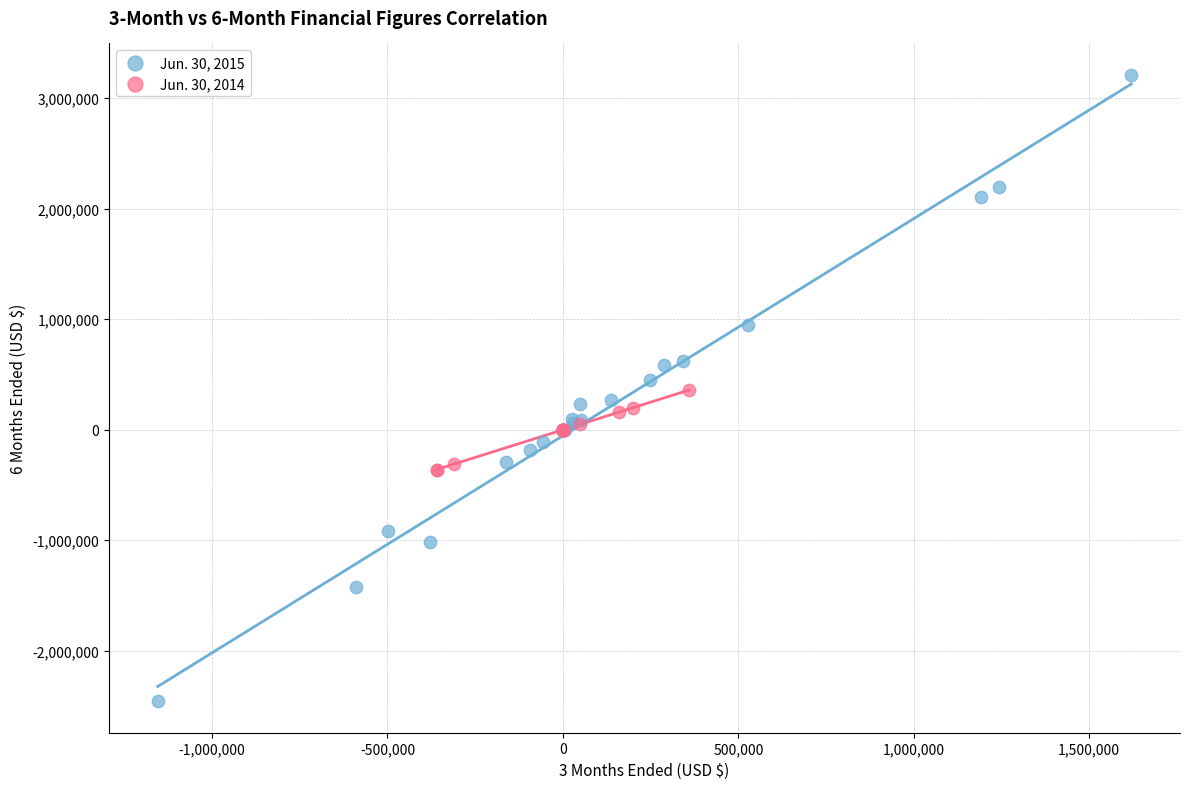

Which series contains the highest Y value?

Jun. 30, 2015